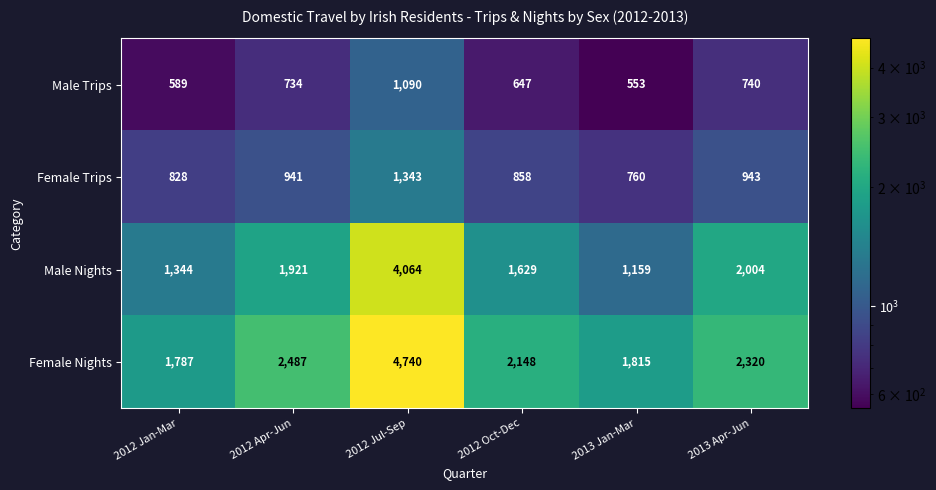

Which category has the highest value in the Male Trips series?

2012 Jul-Sep